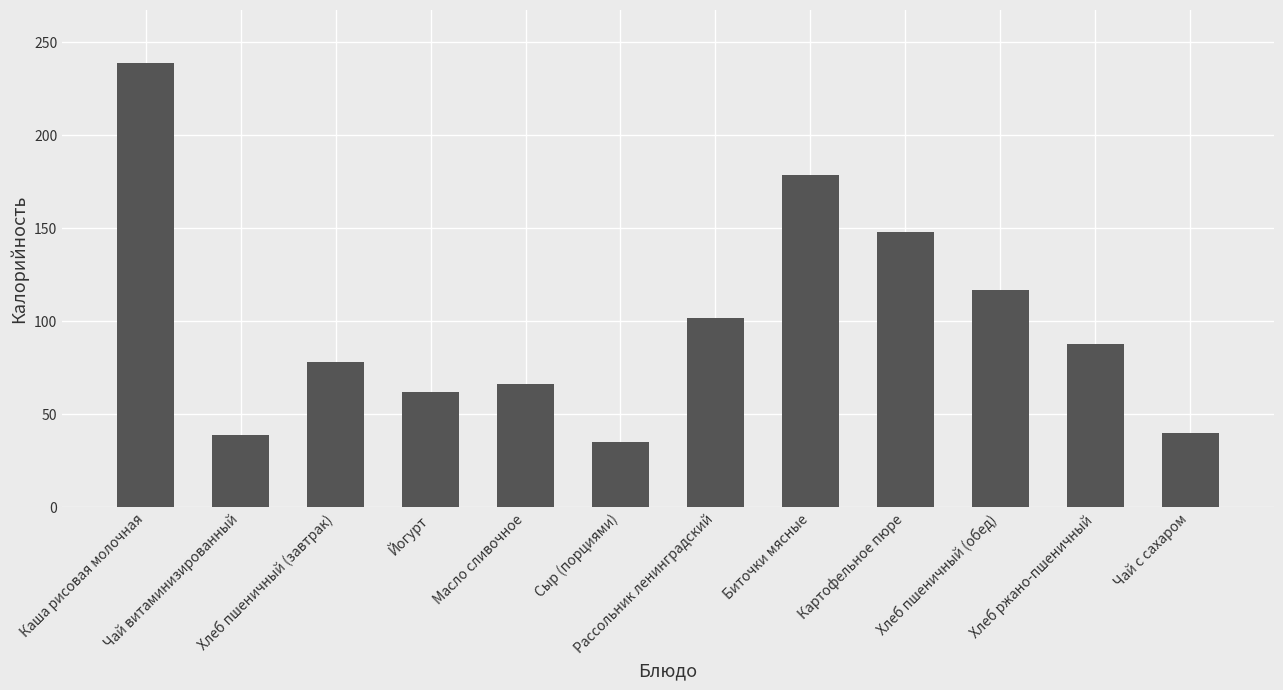

Does the chart contain stacked bars?

No